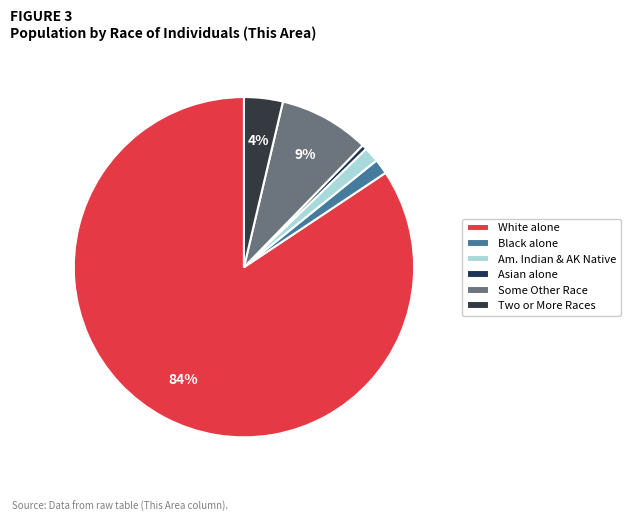

The Asian alone slice represents 0% of the pie. True or false?

True